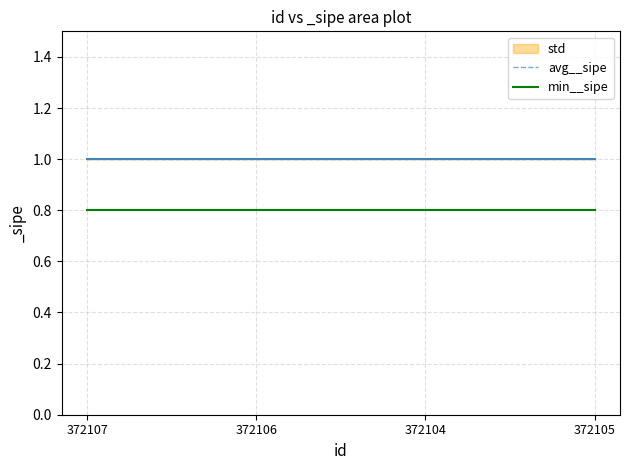

What is the total value across all series at 372106?

1.8